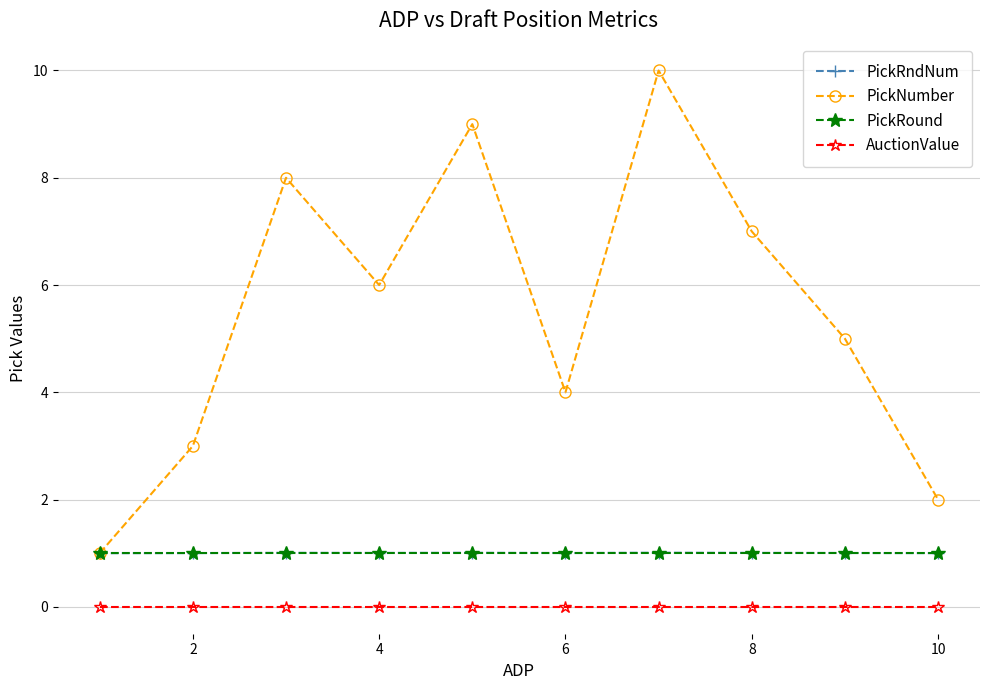

Which series has the largest range (max minus min)?

PickNumber